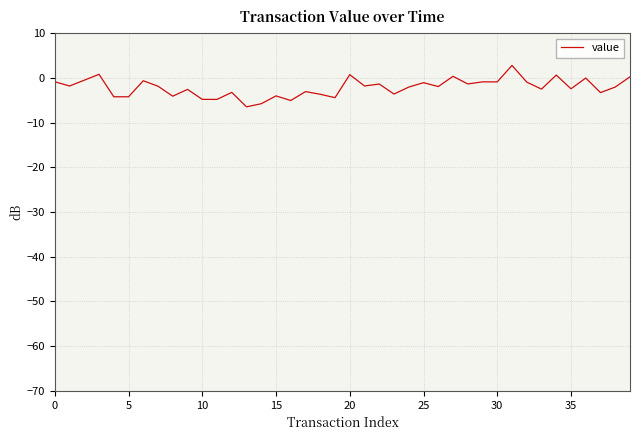

What is the difference between the maximum and second lowest values?

8.6